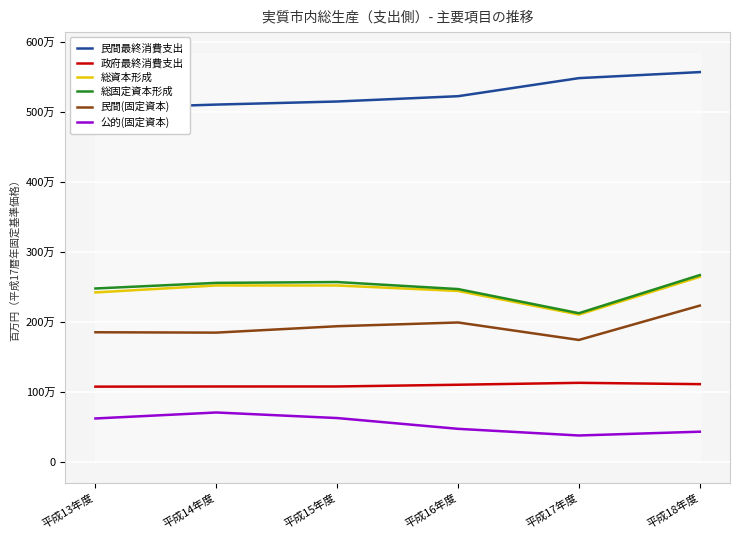

Is the value of 総固定資本形成 at 平成15年度 greater than the value of 総資本形成 at 平成14年度?

Yes